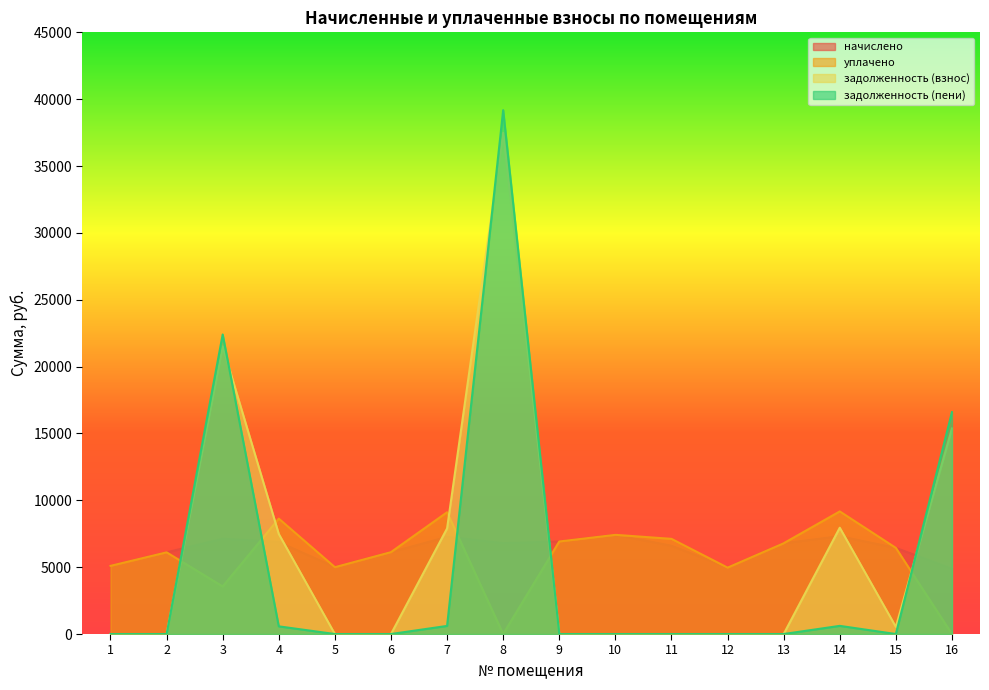

Does the chart have visible grid lines?

No